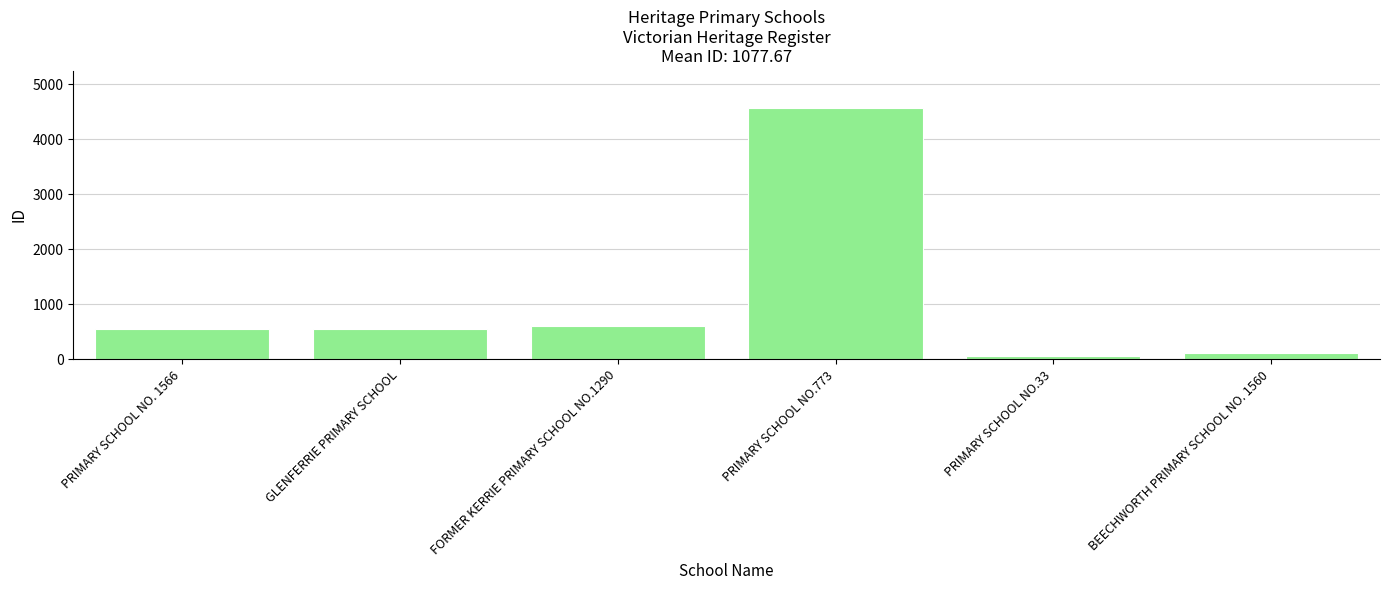

What value does the data have at PRIMARY SCHOOL NO. 1566, to the nearest 50?

550